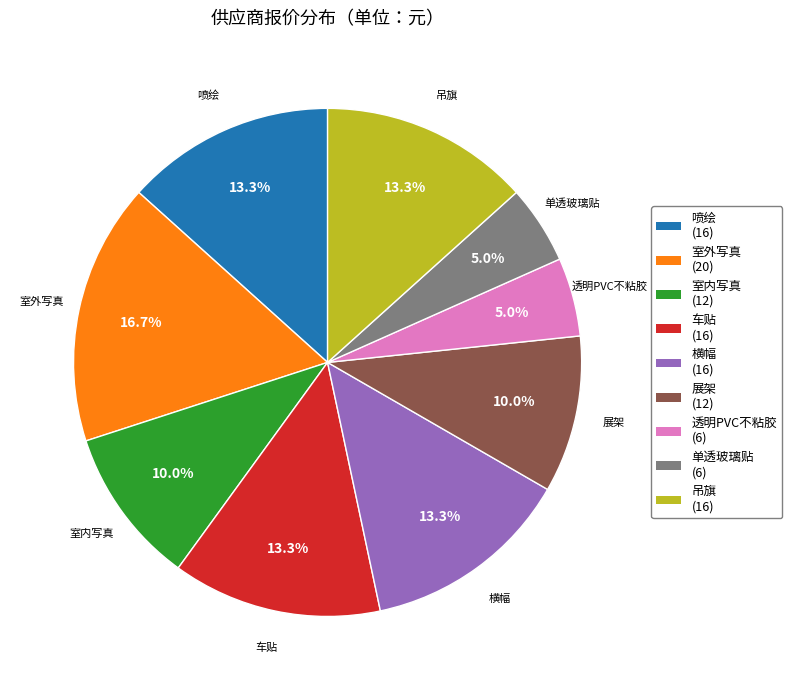

Does 透明PVC不粘胶 account for over 50% of the chart?

No